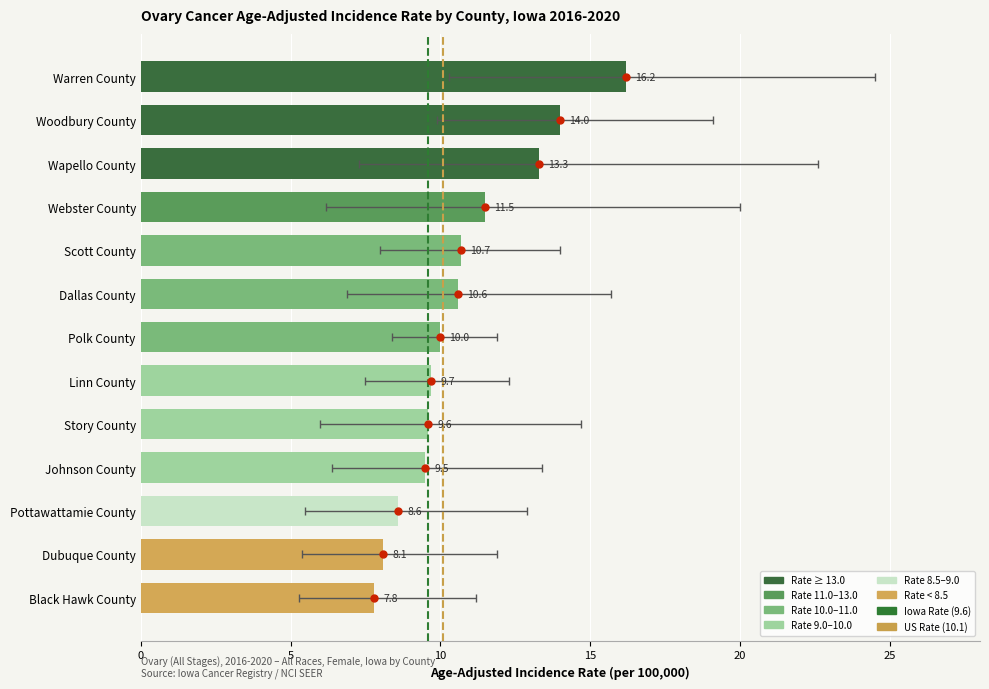

What is the change in value from Wapello County to Scott County?

-2.6